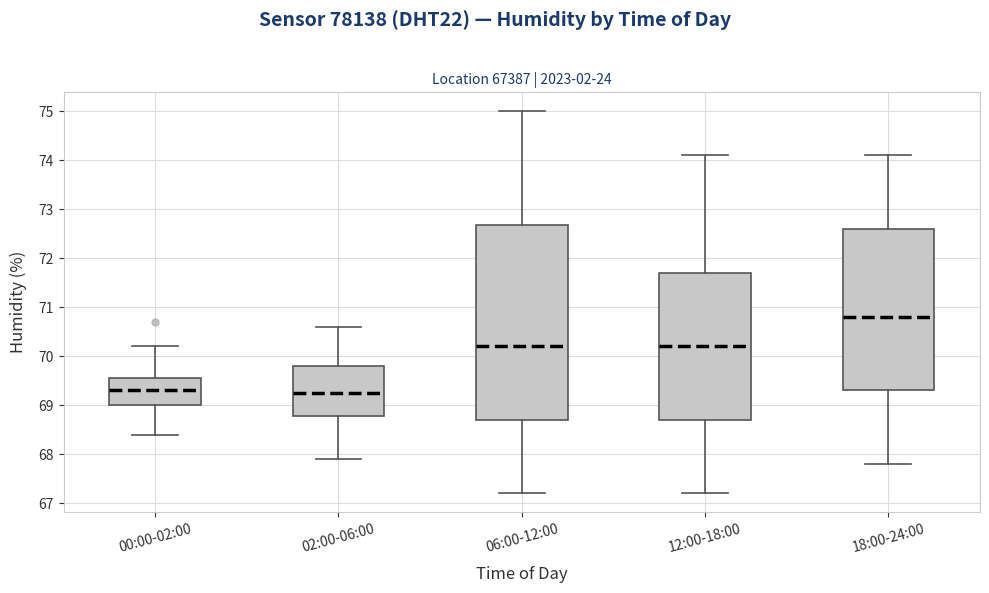

Comparing the boxes themselves (not the whiskers), which one is the tallest?

06:00-12:00